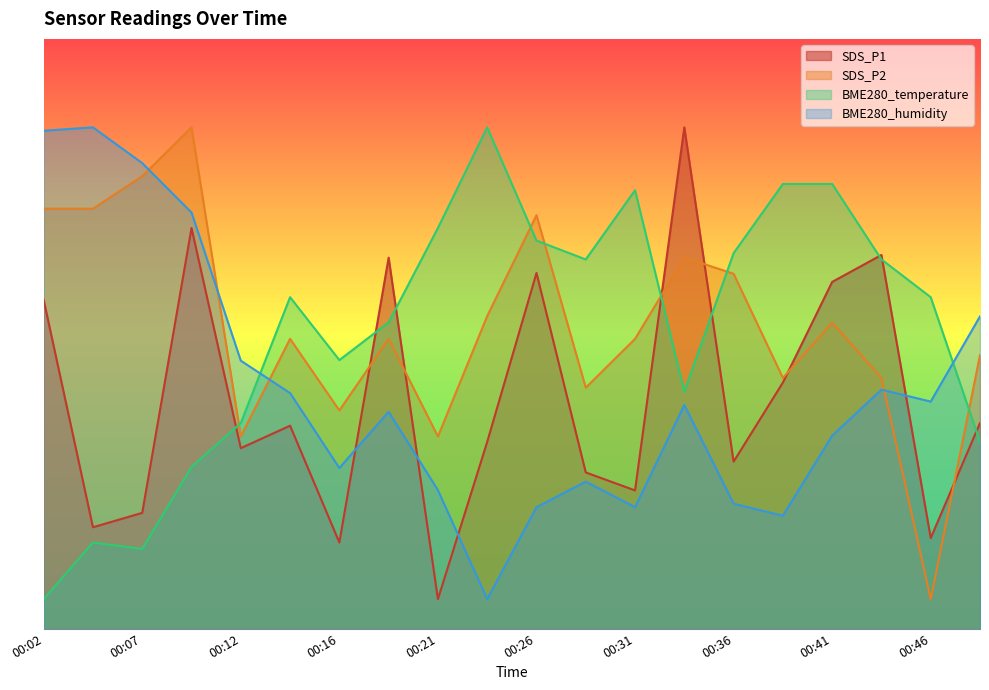

Does the chart have visible grid lines?

No